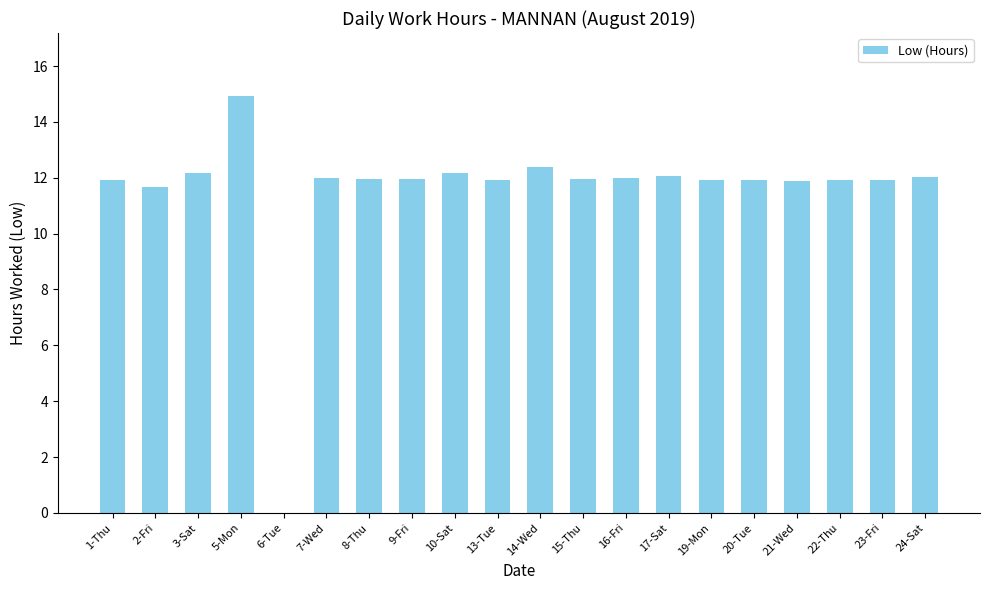

Does the chart contain stacked bars?

No